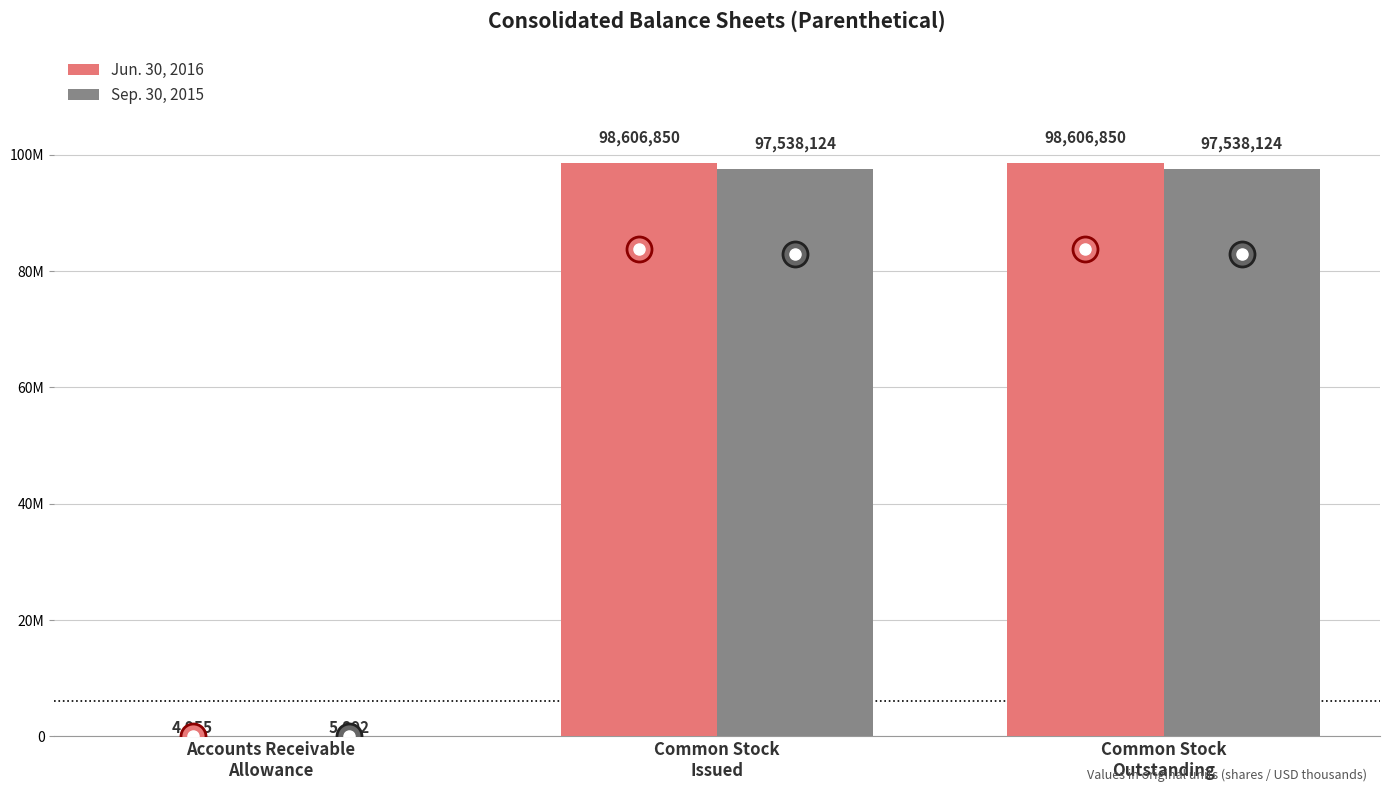

What is the average value of the Jun. 30, 2016 series?

65739552